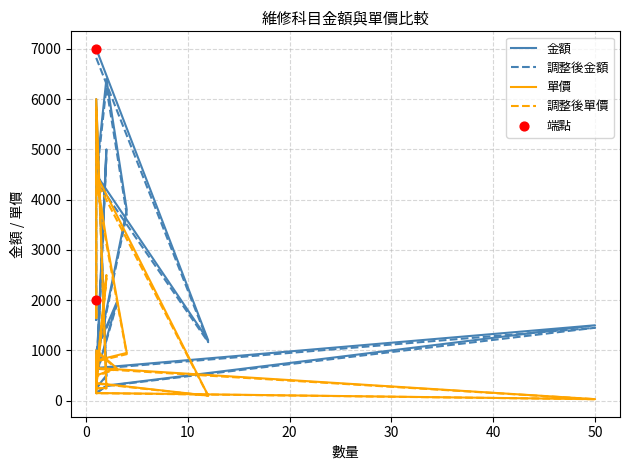

Is the value of 單價 at 12 greater than the value of 金額 at 2?

No